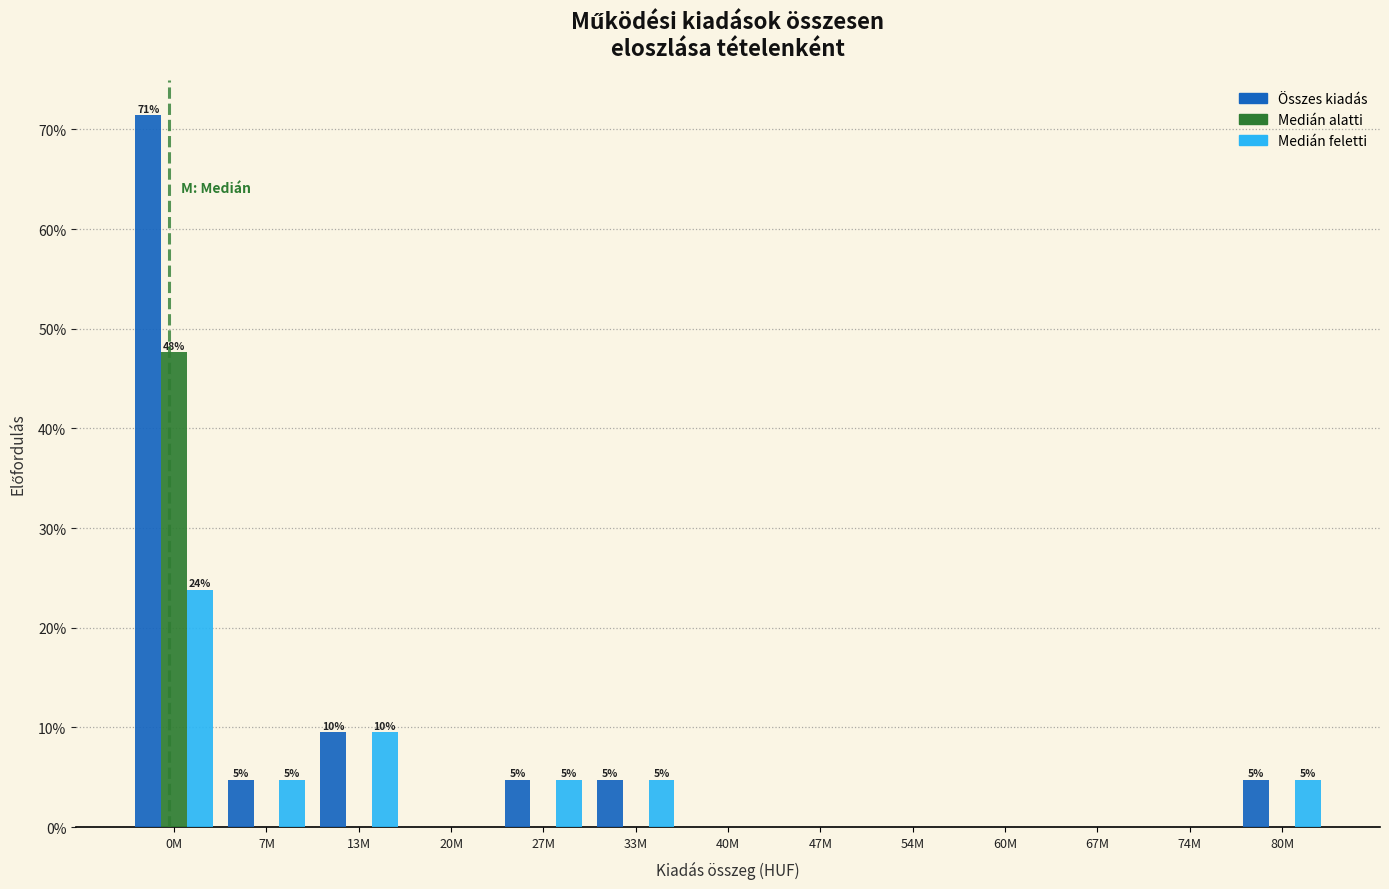

What is the sum of all Medián alatti values?

47.6